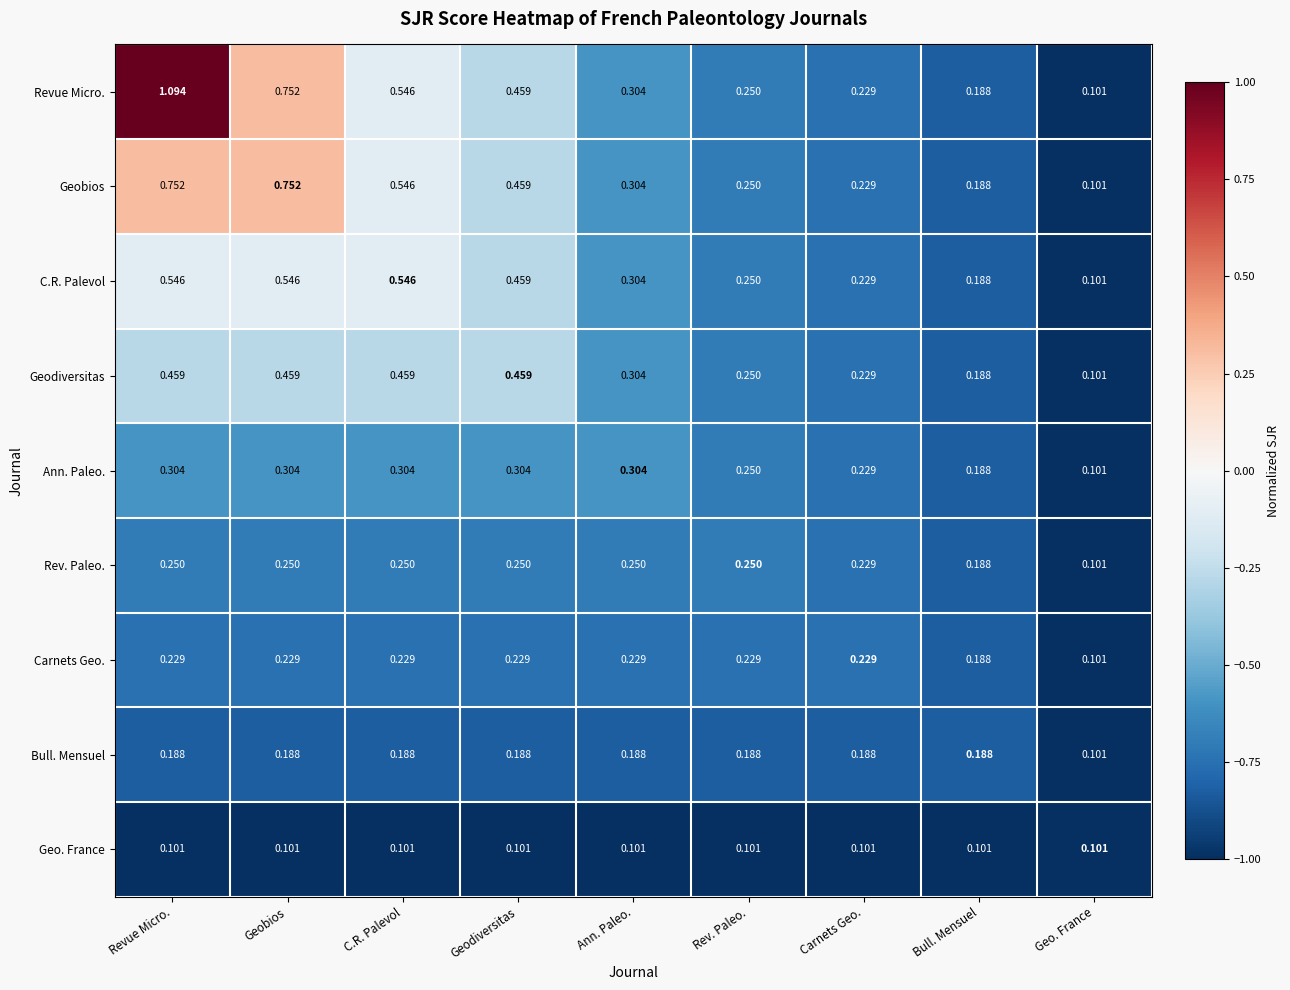

At which category does the chart reach its peak across all series?

Revue Micro.